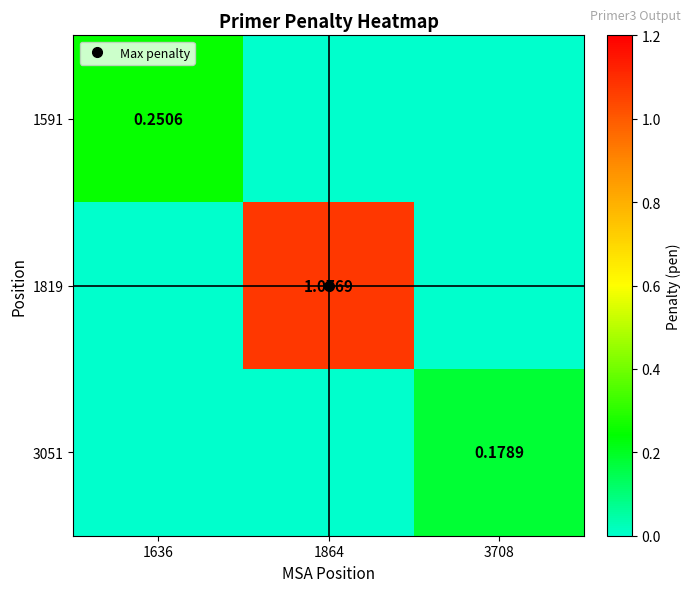

Which series has the largest total across all categories?

1819